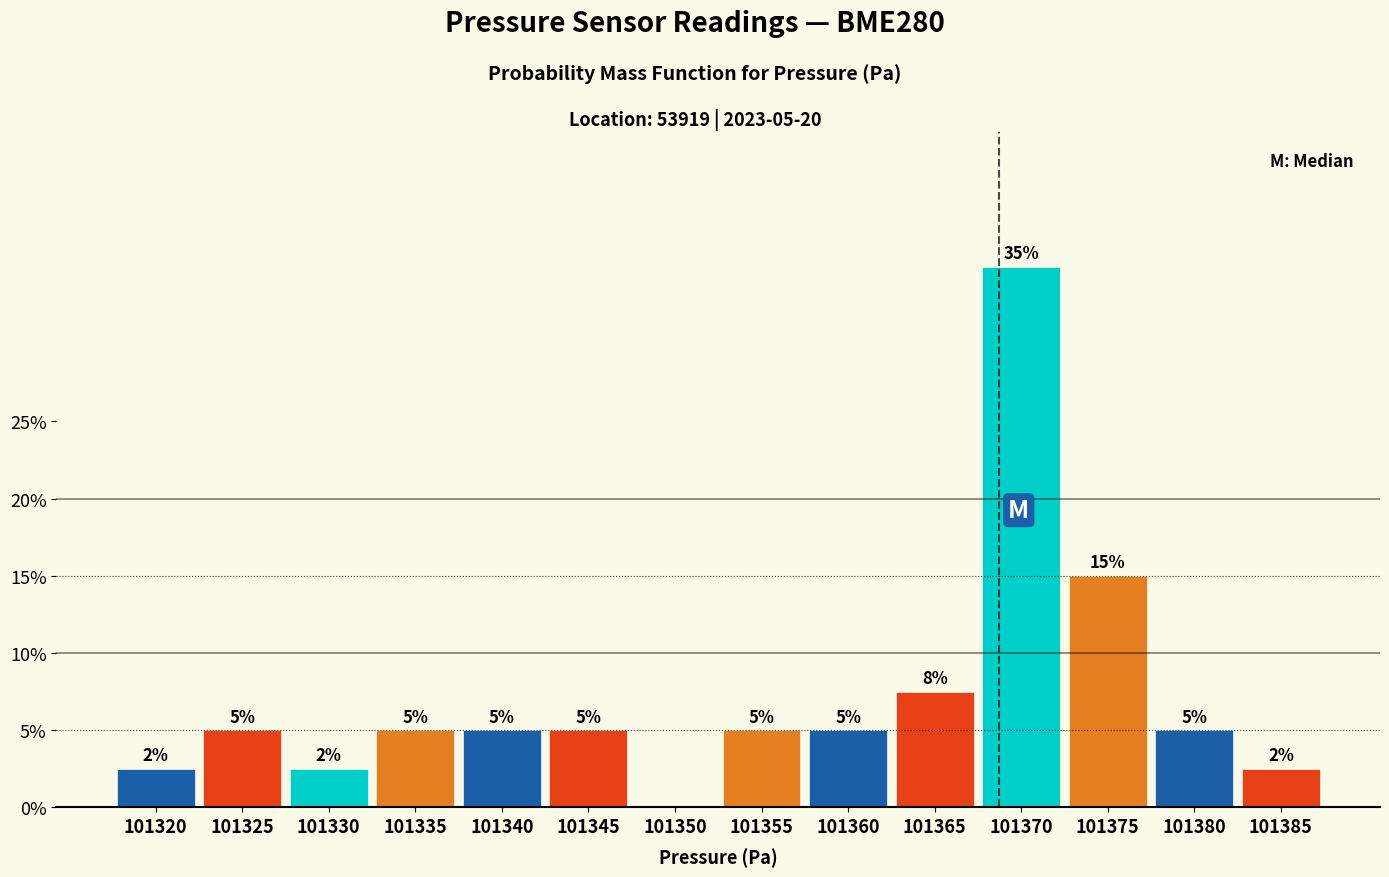

Is it true that the value at 101380 is 5.0?

True